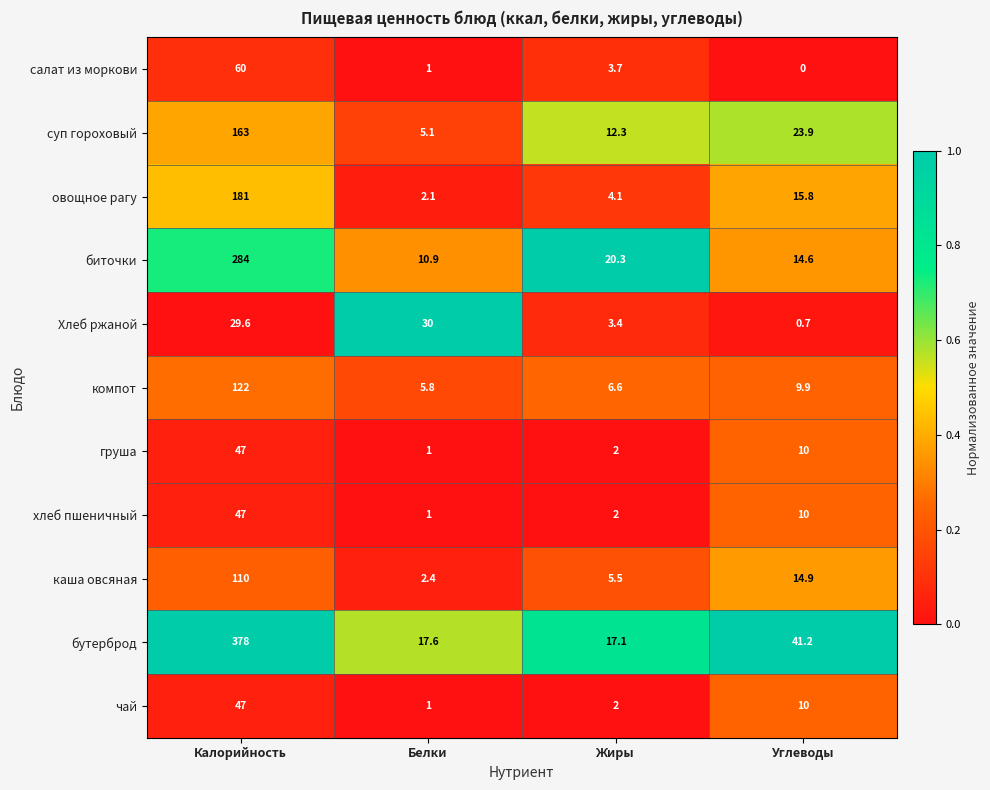

How many distinct data groups are displayed?

11